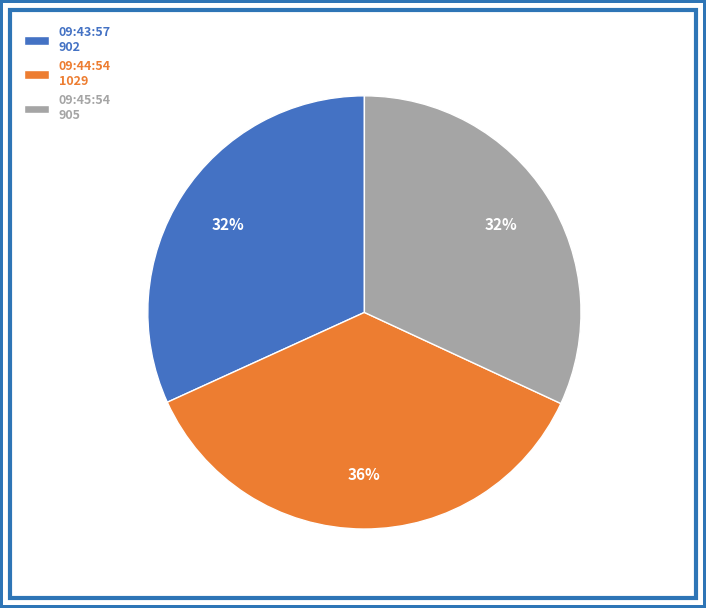

Which category has the biggest portion of the pie?

09:44:54 1029